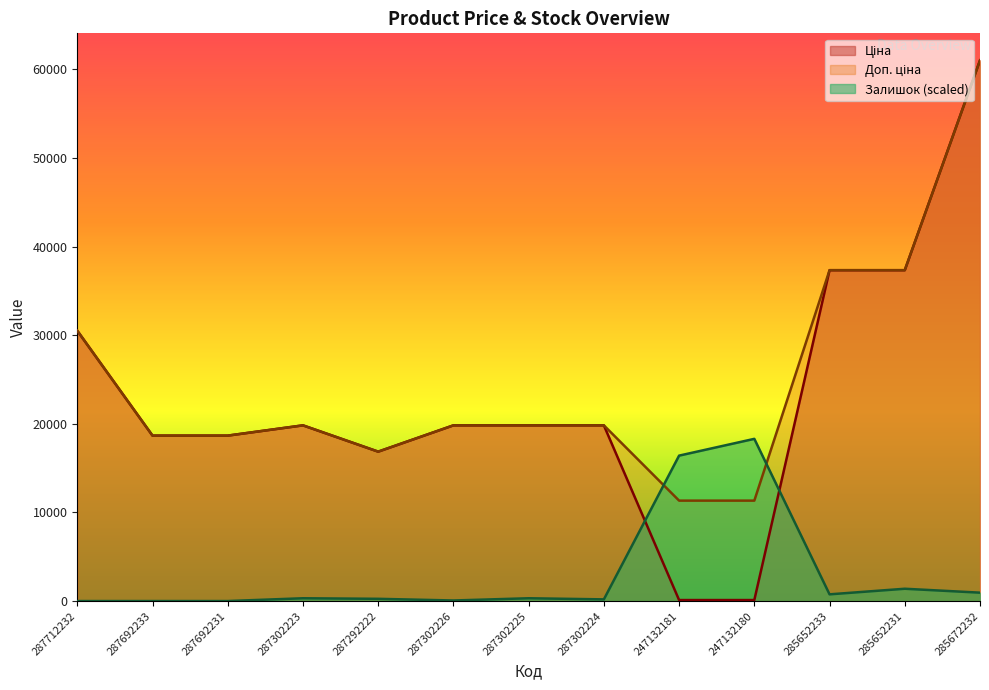

Where is the first local maximum for Ціна?

287302223